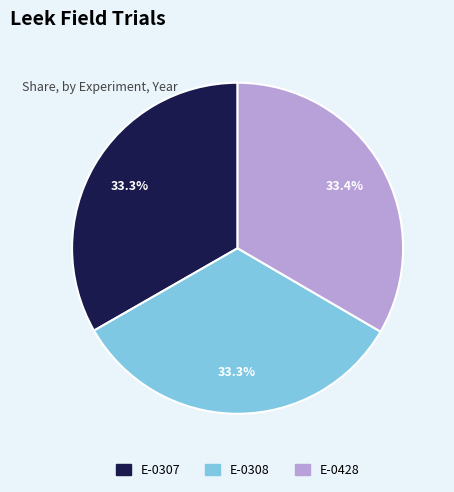

Is there a majority slice in this chart?

No